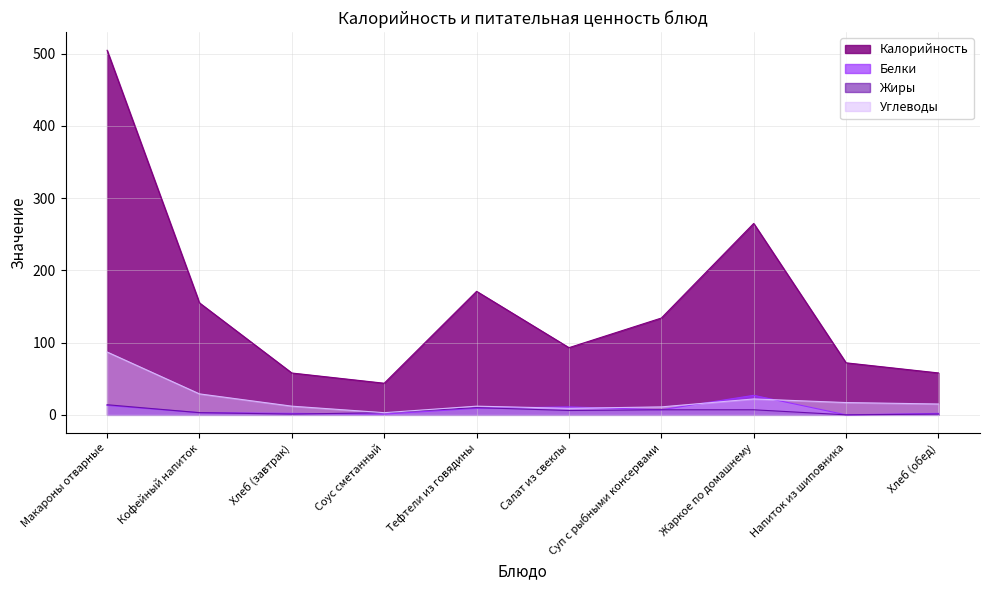

What are all the series names shown in the legend?

Калорийность, Белки, Жиры, Углеводы